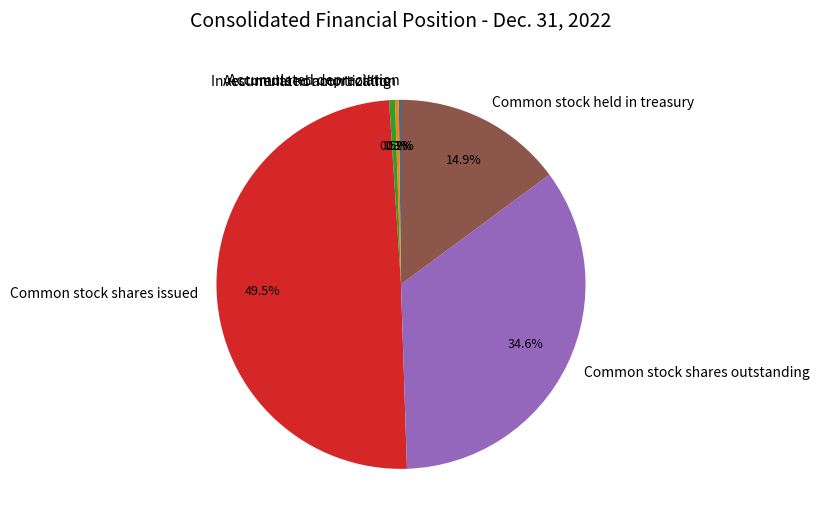

What is the largest slice in the pie chart?

Common stock shares issued